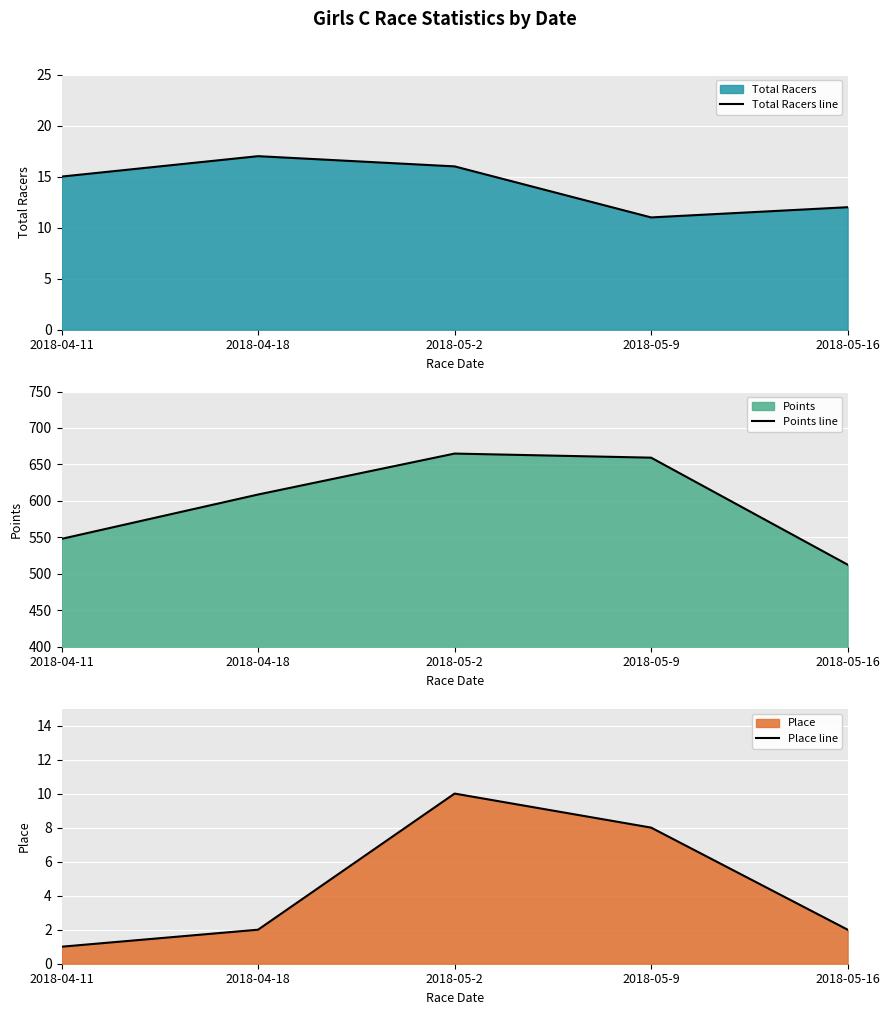

Reading left to right, list all the values displayed in this chart.

Total Racers line: 2018-04-11=15.0	2018-04-18=17.0	2018-05-2=16.0	2018-05-9=11.0	2018-05-16=12.0
Points line: 2018-04-11=547.9	2018-04-18=608.7	2018-05-2=664.9	2018-05-9=659.3	2018-05-16=512.5
Place line: 2018-04-11=1.0	2018-04-18=2.0	2018-05-2=10.0	2018-05-9=8.0	2018-05-16=2.0